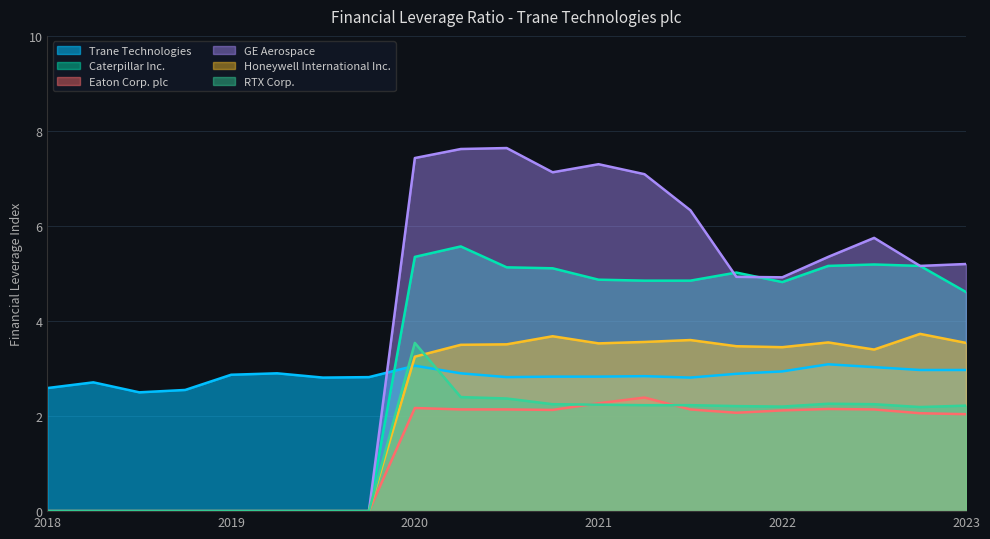

What is the approximate value of RTX Corp. at 2022-03-31?

2.2